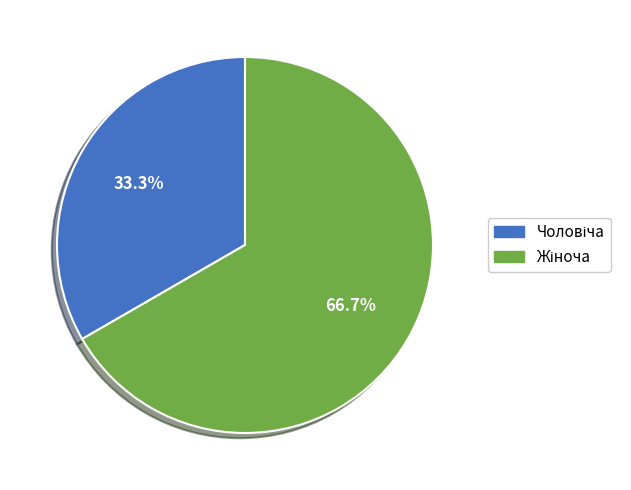

Is there a majority slice in this chart?

Yes